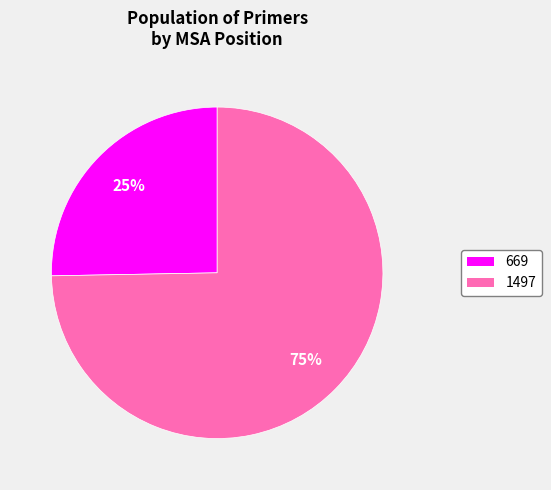

Which has a higher value, 1497 or 669?

1497